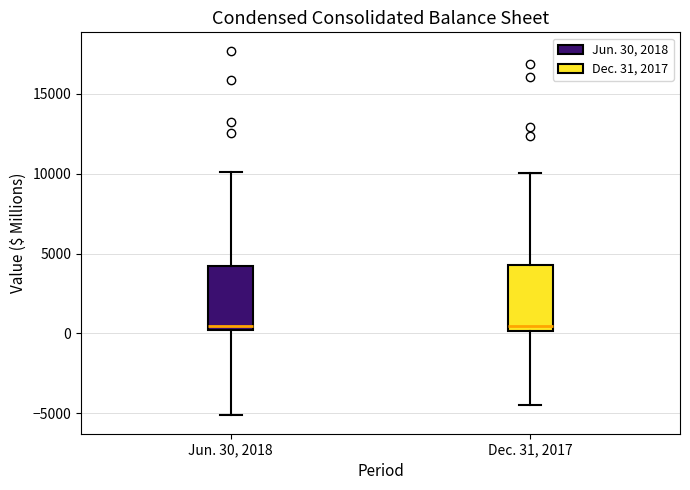

Reading left to right, read every box against the y-axis: the position of its median line, the range the box covers, and the ends of its whiskers. The values are not printed on the chart, so give them approximately, as read against the axis.

Jun. 30, 2018: median 500, box 0 to 4000, whiskers -5000 to 10000
Dec. 31, 2017: median 500, box 0 to 4500, whiskers -4500 to 10000